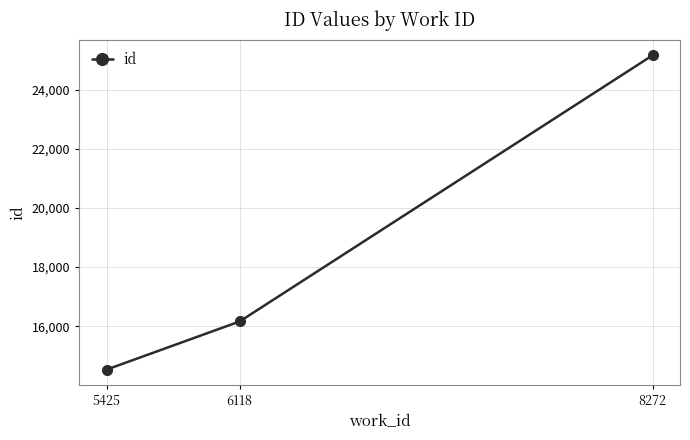

What is the sum of all values?

55868